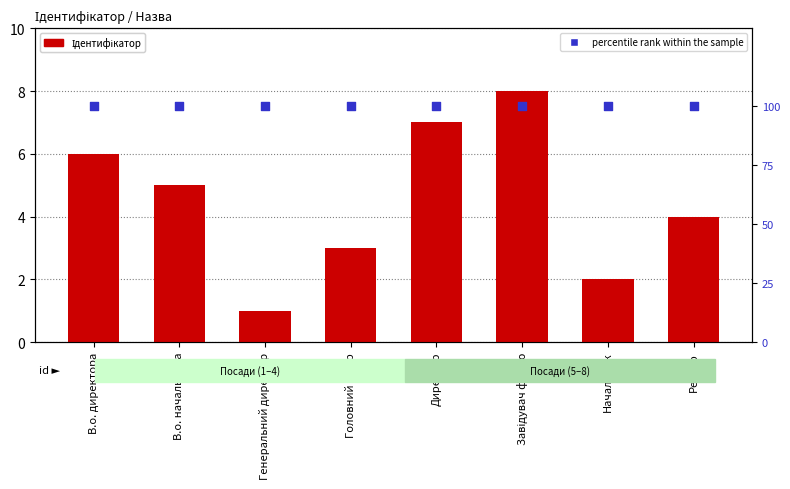

Which series has the widest spread of Y values?

Ідентифікатор